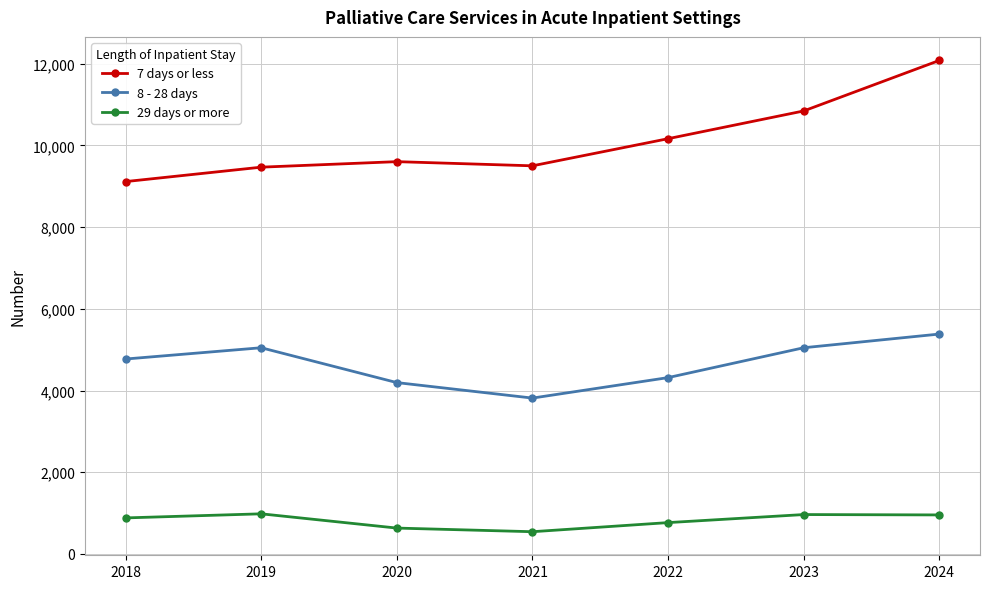

What is the sum of all 8 - 28 days values?

32579